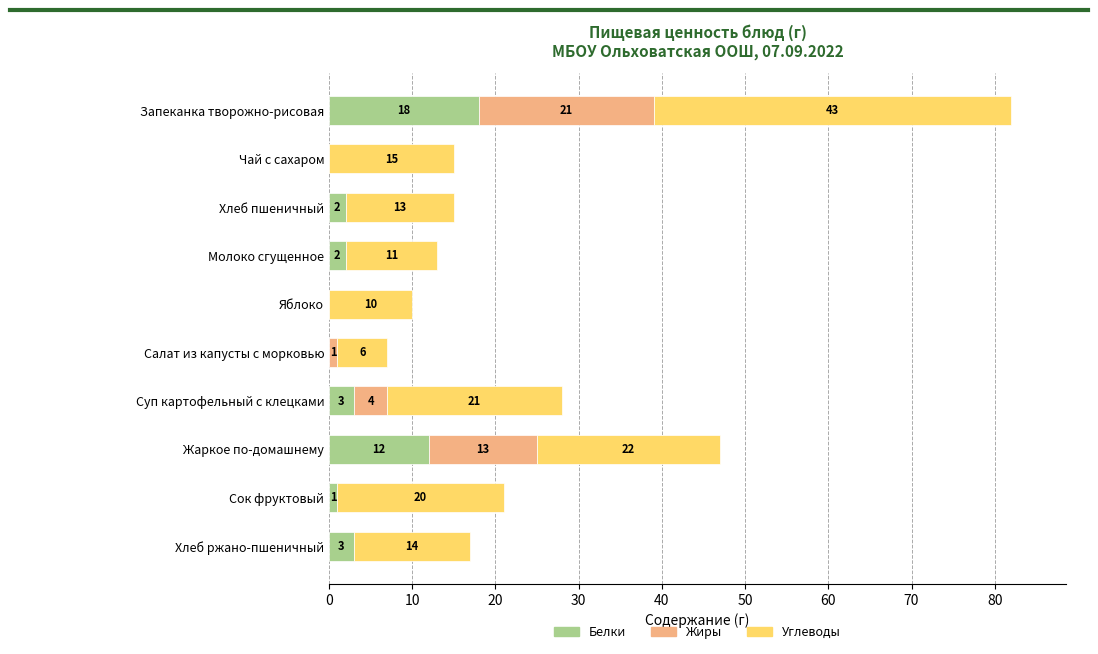

What is the sum of all Белки values?

41